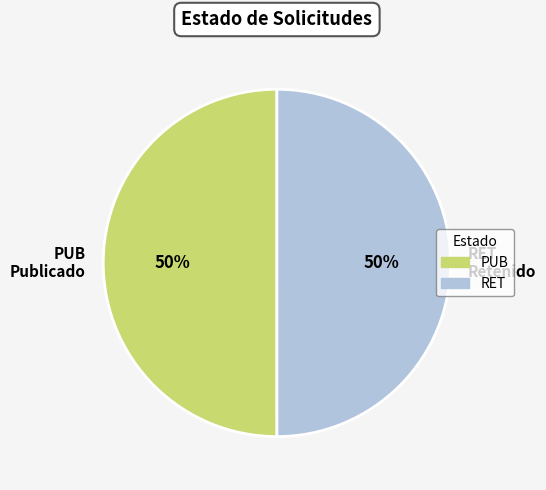

To the nearest percent, what percentage of the pie is PUB Publicado?

50%